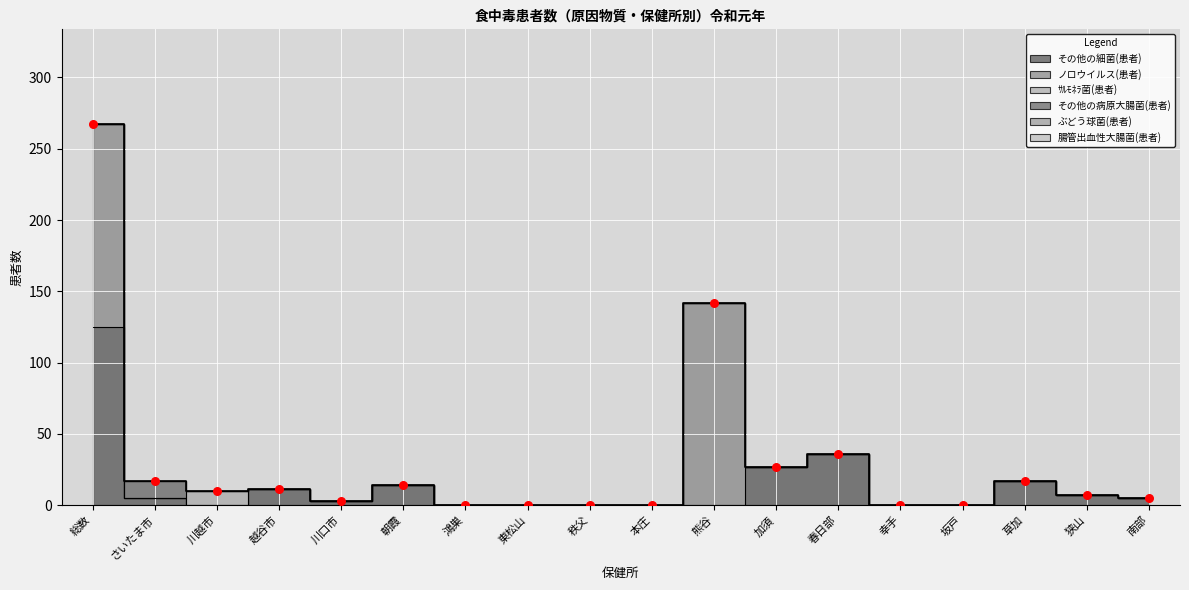

Is the value of ｻﾙﾓﾈﾗ菌(患者) at さいたま市 greater than the value of その他の細菌(患者) at 草加?

No